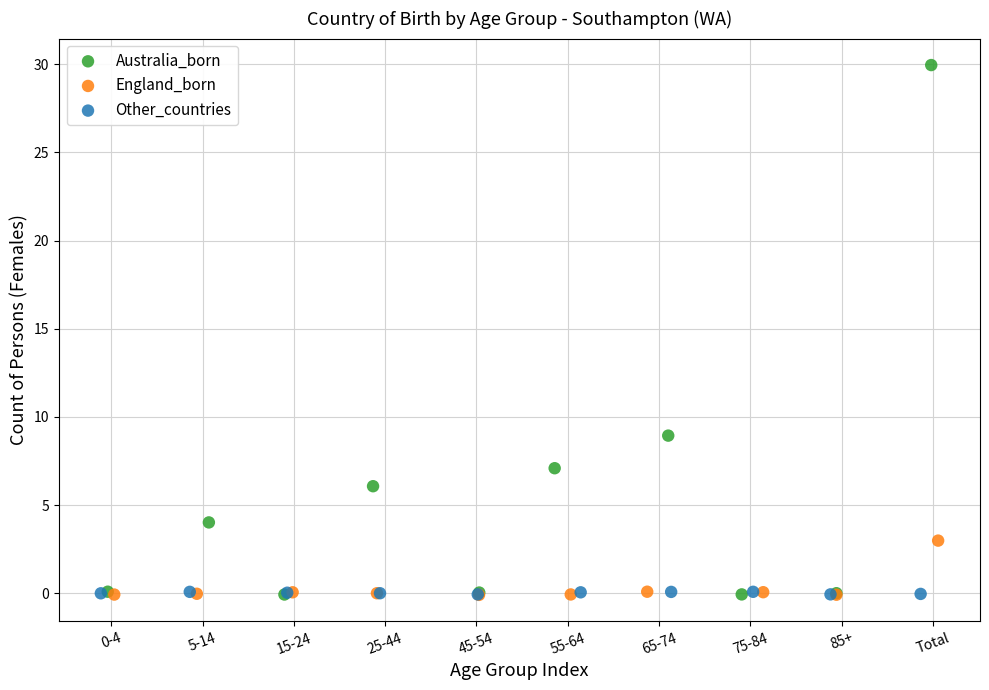

Which series reaches the maximum Y coordinate?

Australia_born